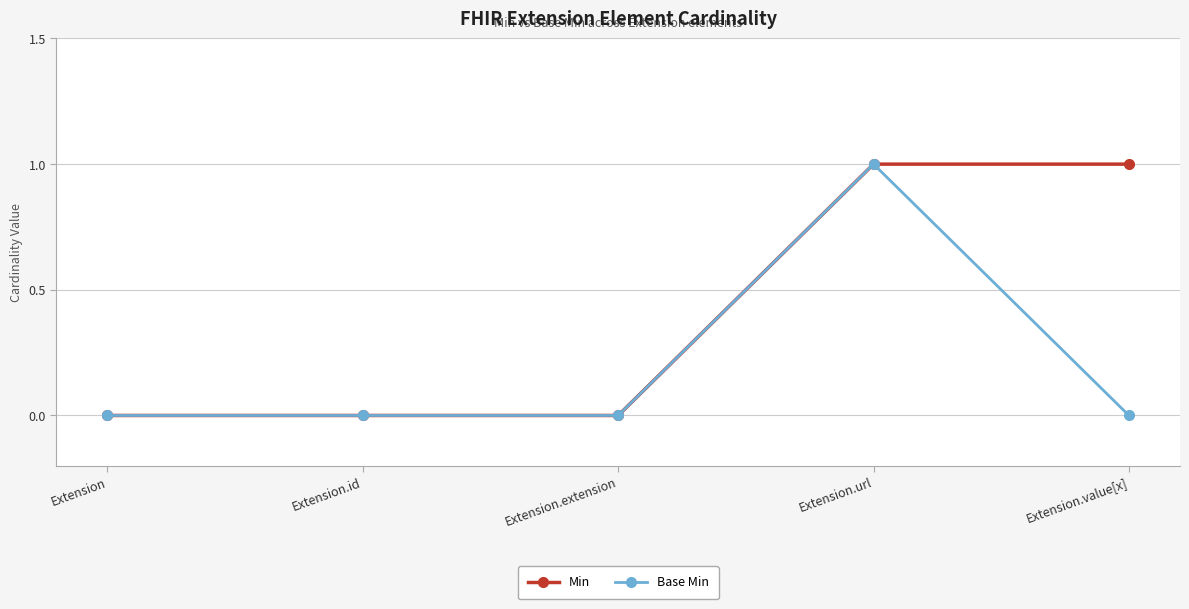

Which series has the largest total across all categories?

Min